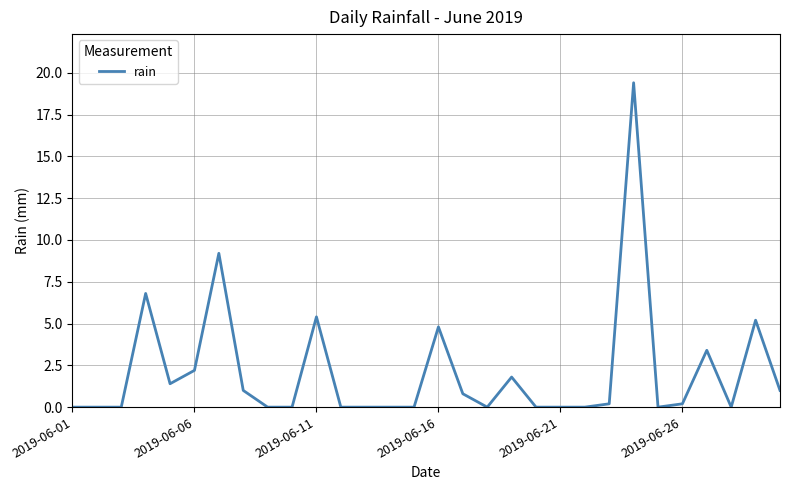

What is the greatest value displayed?

19.4